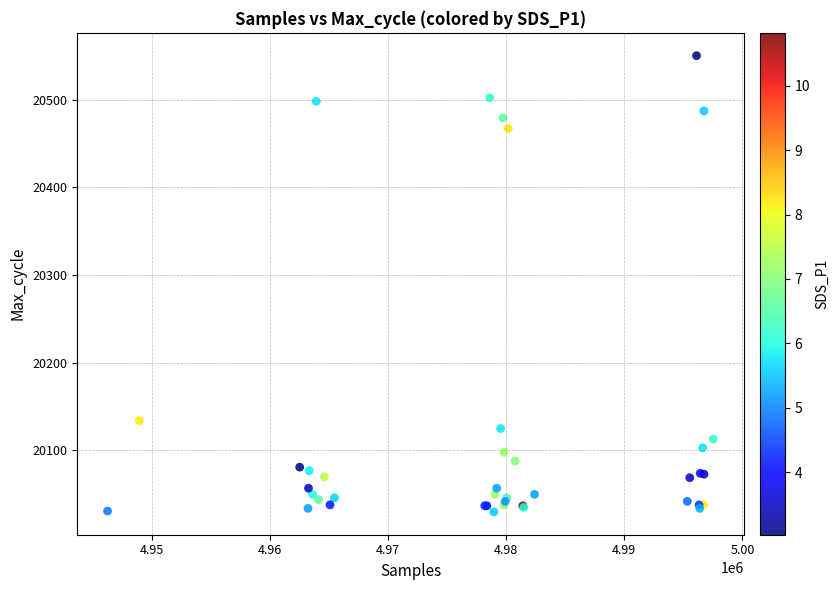

What Y value in the scatter plot is closest to 20290?

20134